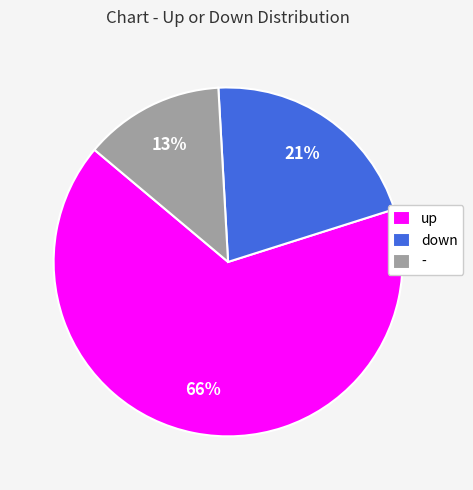

Does up represent more than half of the total?

Yes